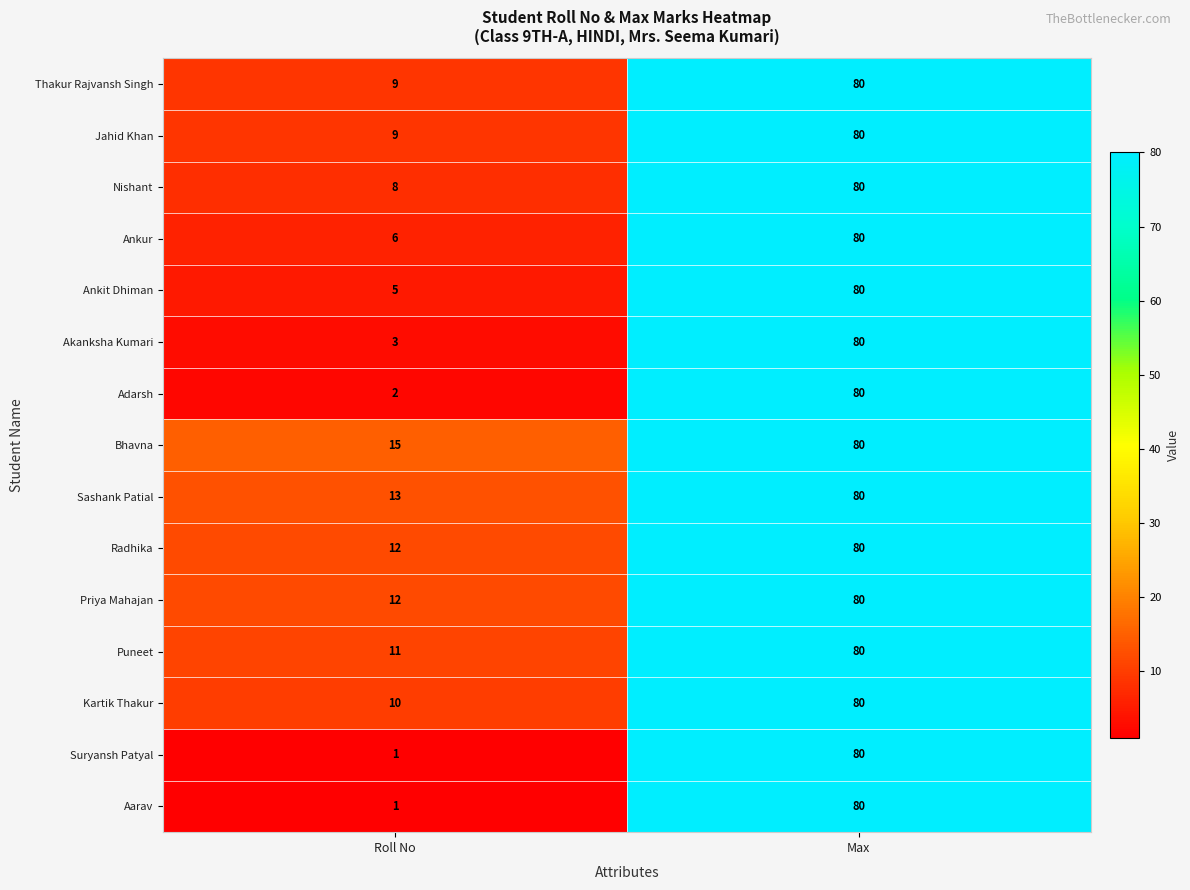

What is the sum of the Ankur values at Roll No and Max?

86